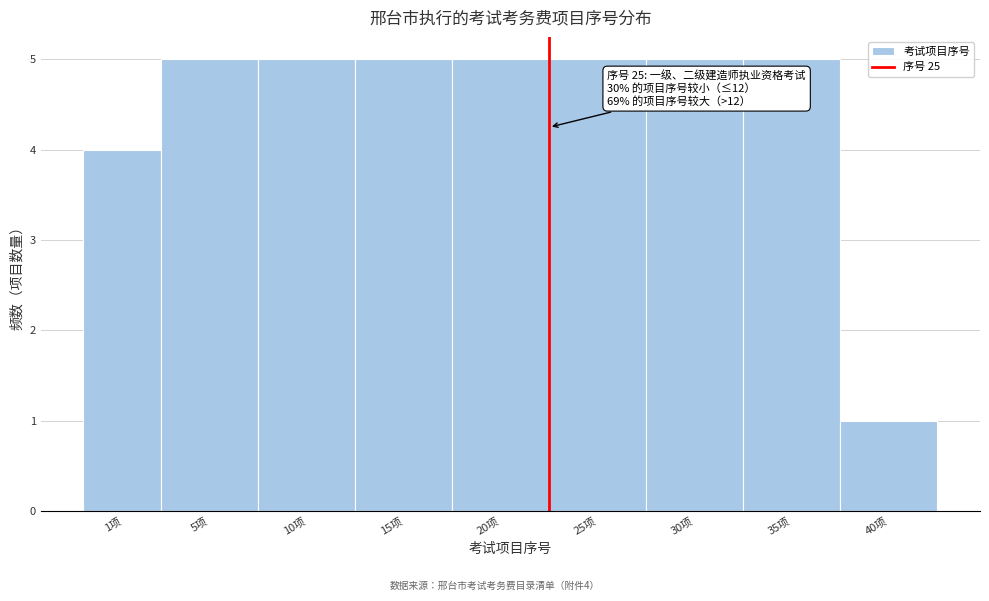

Reading right to left, extract all data points from this chart.

40项=1	35项=5	30项=5	25项=5	20项=5	15项=5	10项=5	5项=5	1项=4